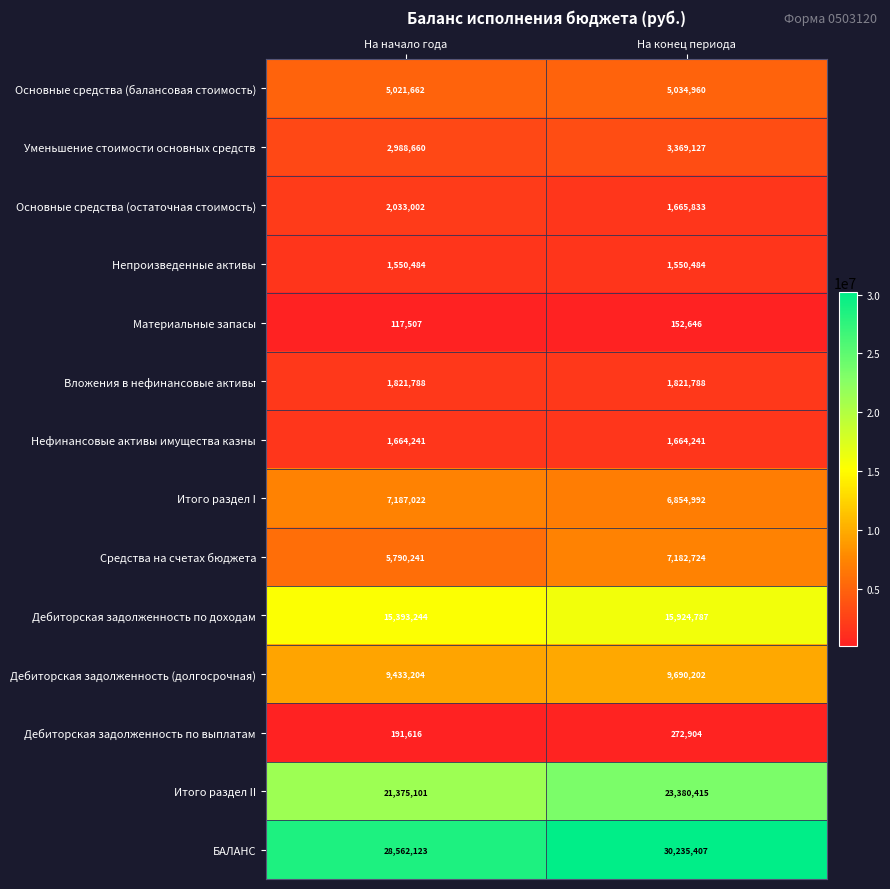

Which series has the widest spread of values?

Итого раздел II